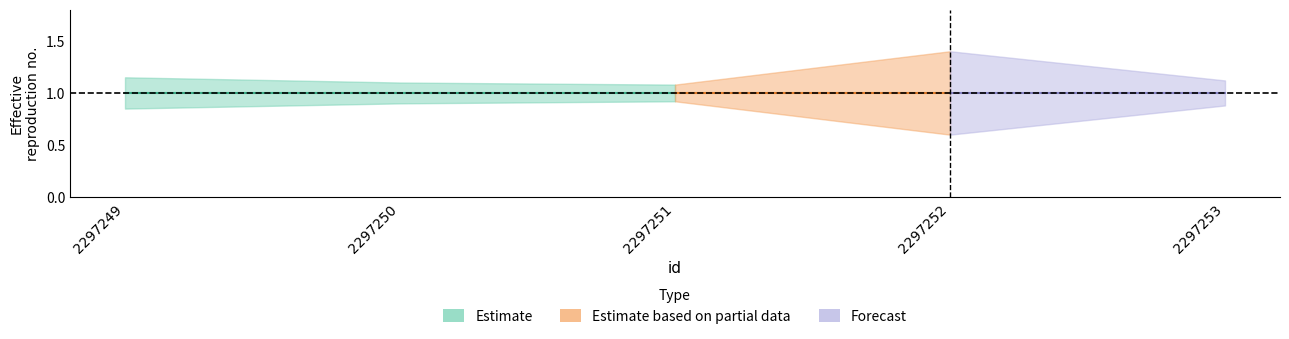

How many interior local peaks does the _sipe_upper series have?

1